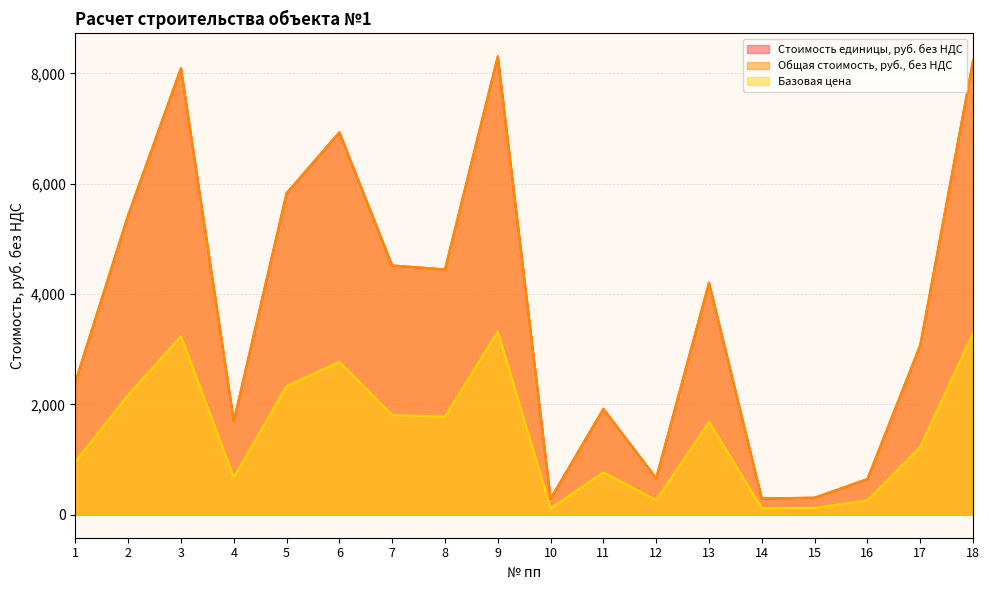

True or false: Общая стоимость, руб., без НДС has more than 1 interior local peaks.

True